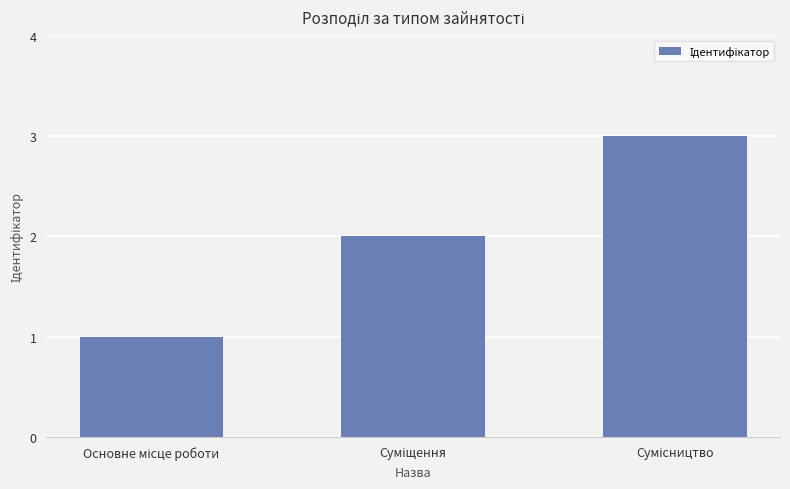

What is the maximum value shown in the chart?

3